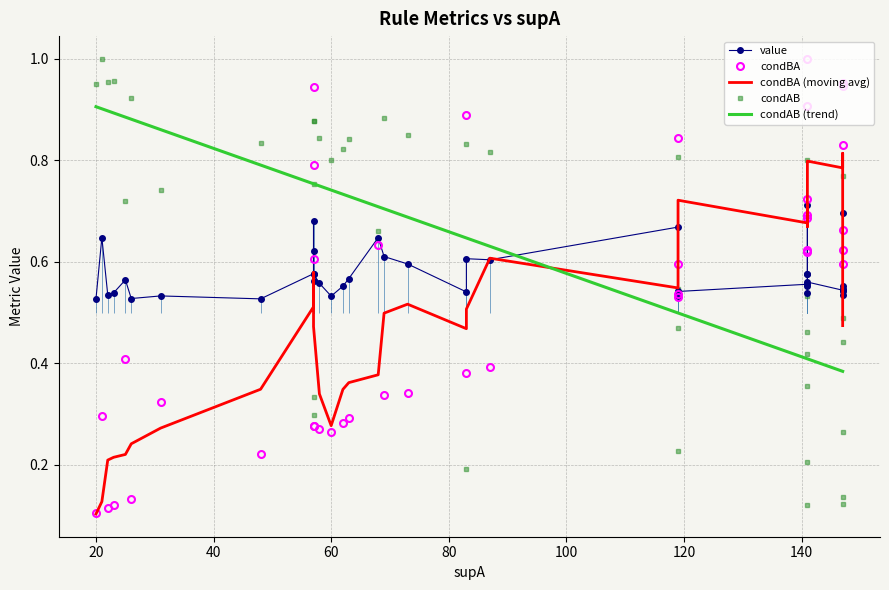

How many intersections are there between condAB (trend) and condBA?

5